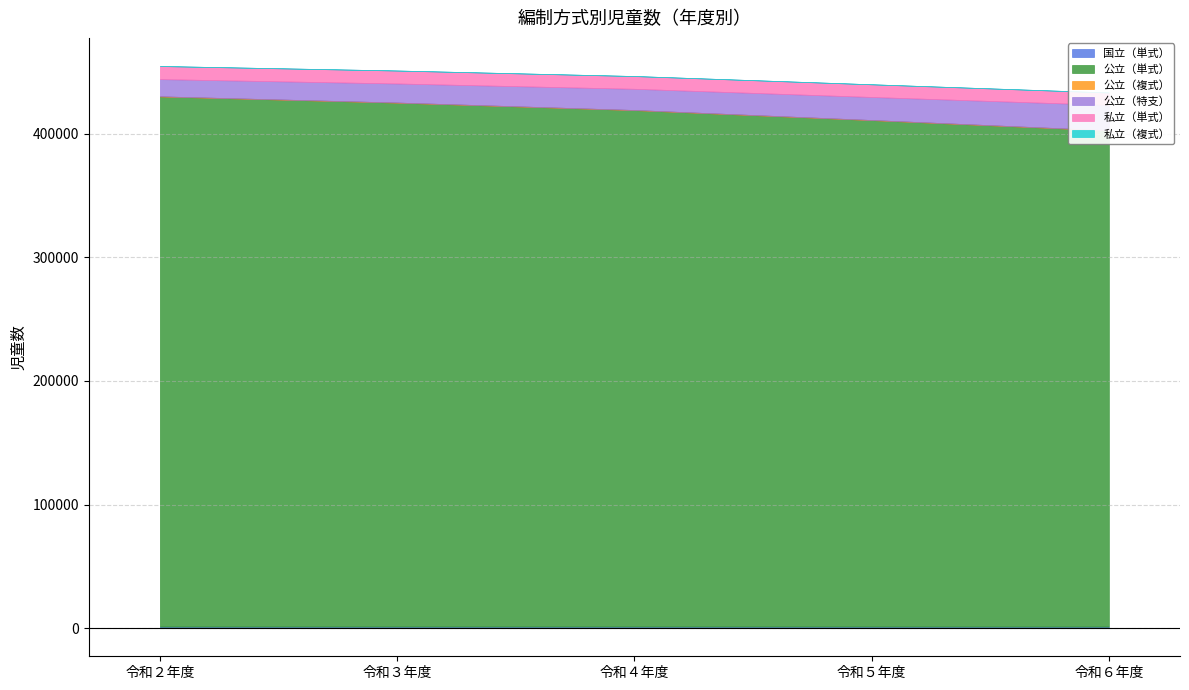

True or false: 国立（単式） and 公立（複式） cross at least once.

False